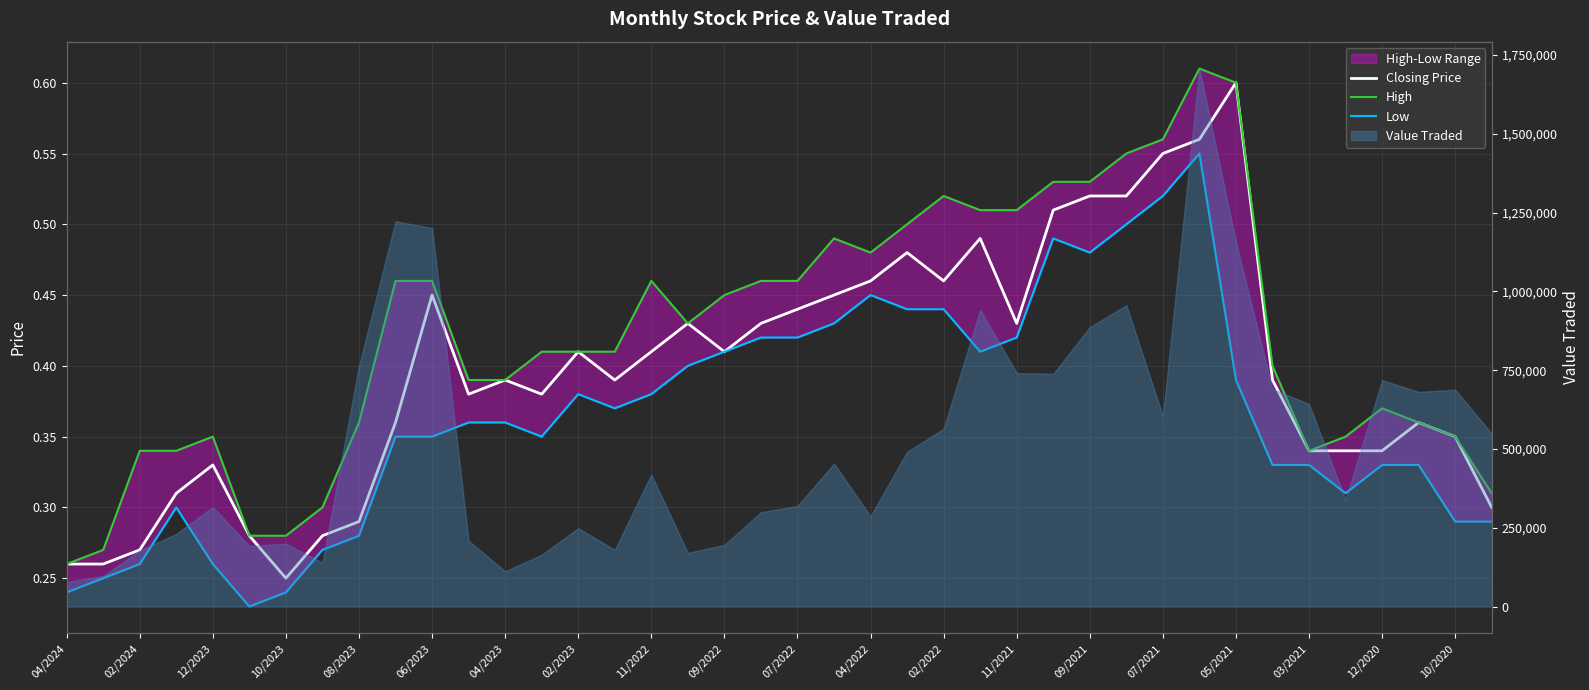

What is the sum of the High values at 39 and 38?

0.7